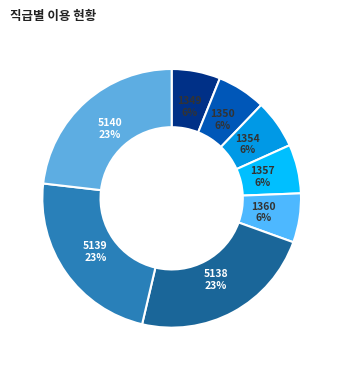

To the nearest percent, what is the difference between the largest and smallest slice percentages?

17%